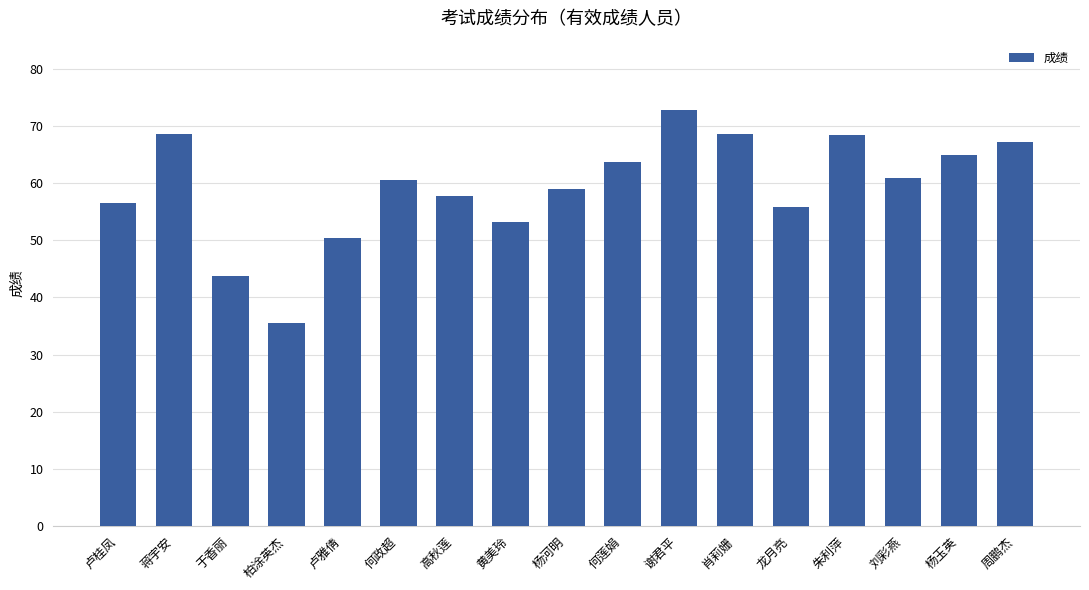

How many values exceed 60?

9